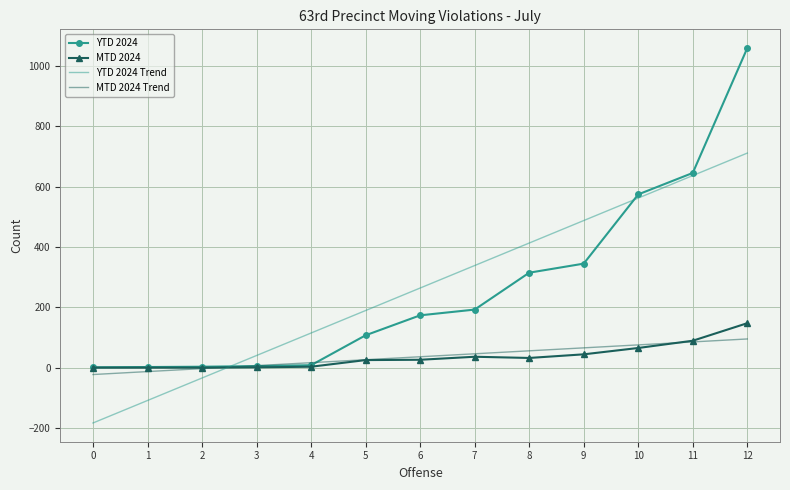

Rank the series at 12 from highest to lowest value.

YTD 2024, YTD 2024 Trend, MTD 2024, MTD 2024 Trend